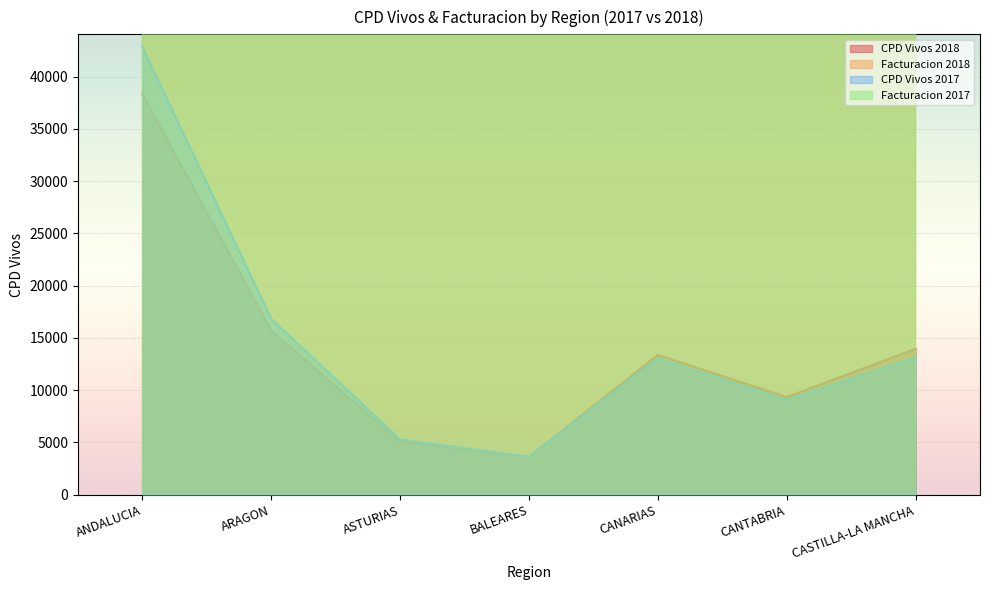

Which series has the largest total across all categories?

Facturacion 2018